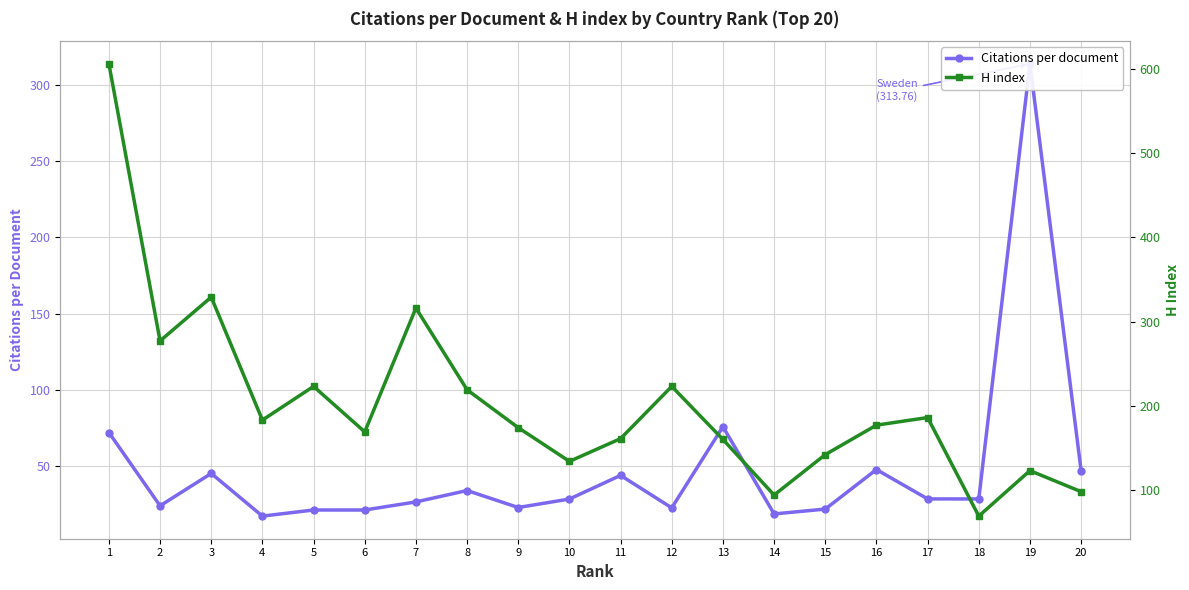

Where does the Citations per document series first go above 28?

1